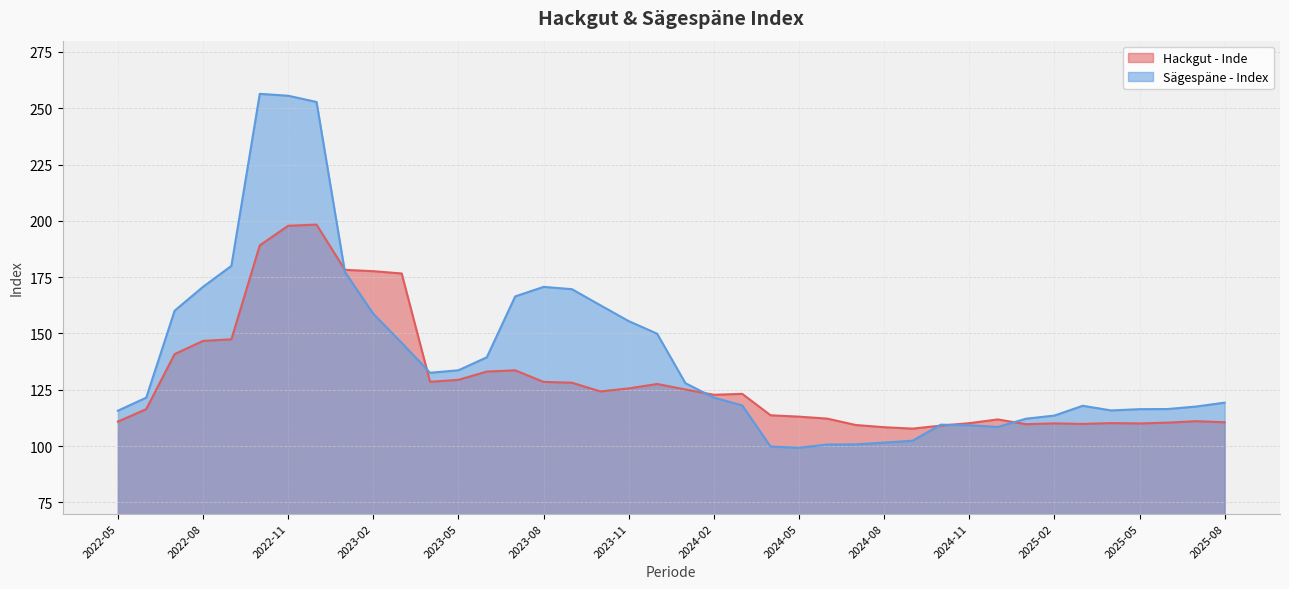

Between 2023-08 and 2023-05, which series saw the biggest shift?

Sägespäne - Index